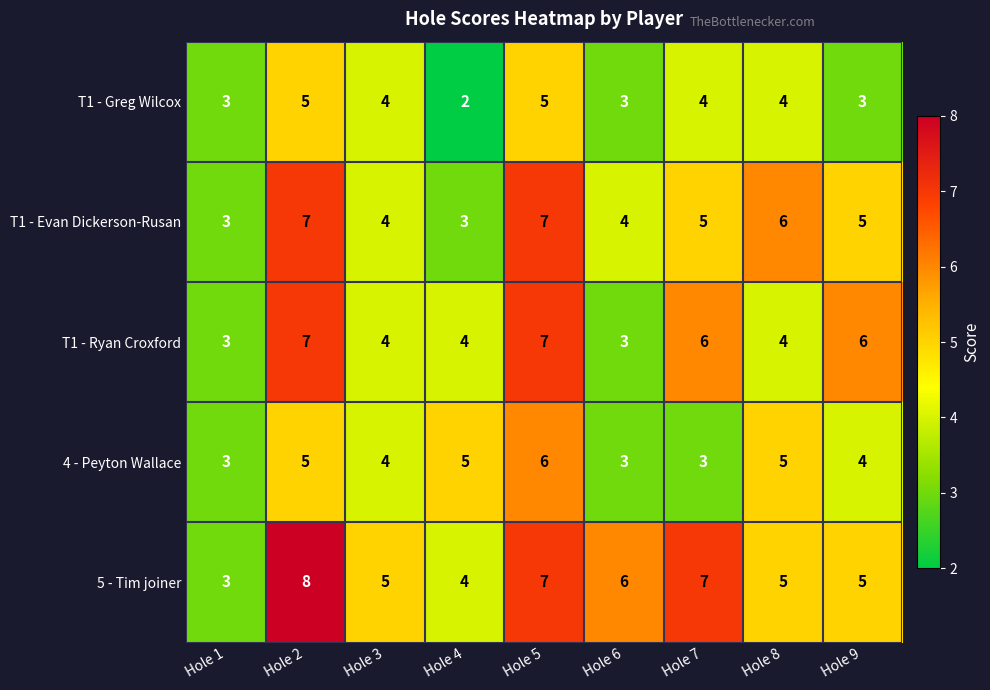

What is the maximum value shown in the chart?

8